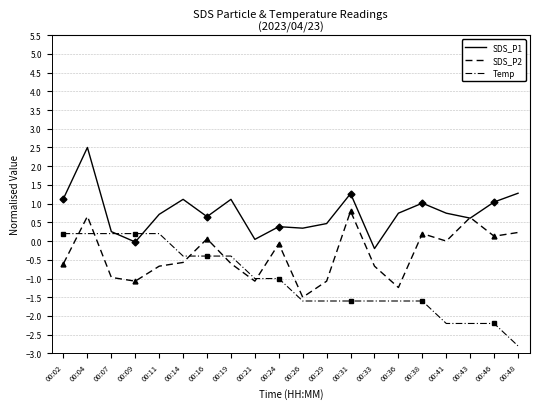

What is the total value across all series at 00:16?

0.3